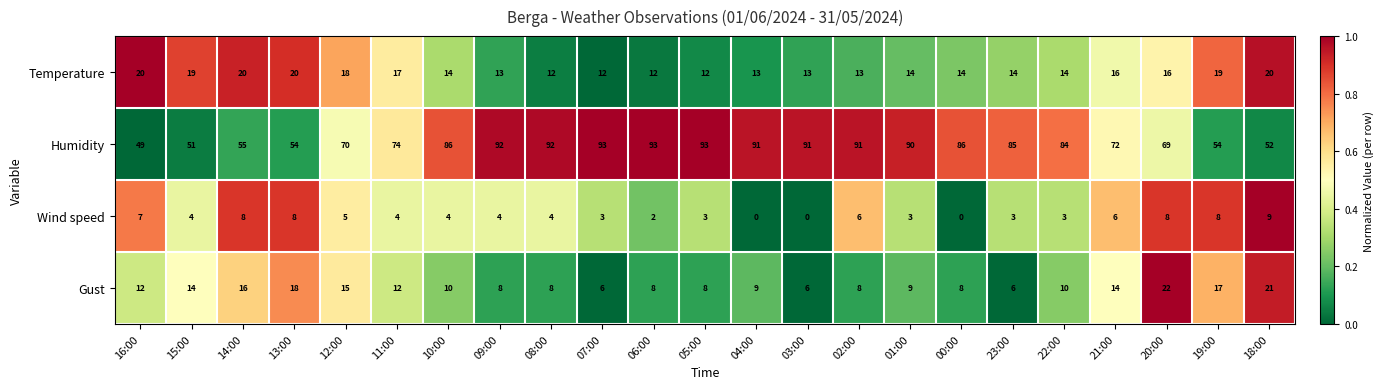

At how many categories does at least one series exceed 0?

23